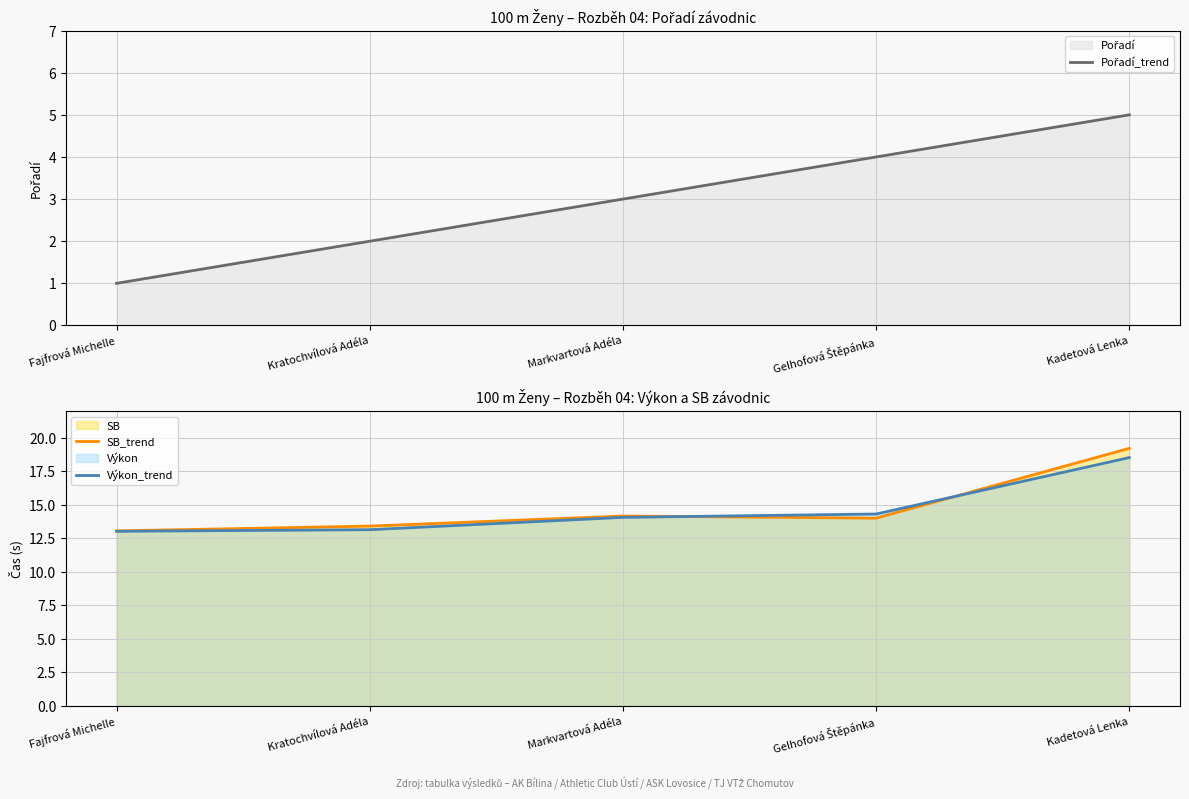

How many lines are shown in the chart?

3